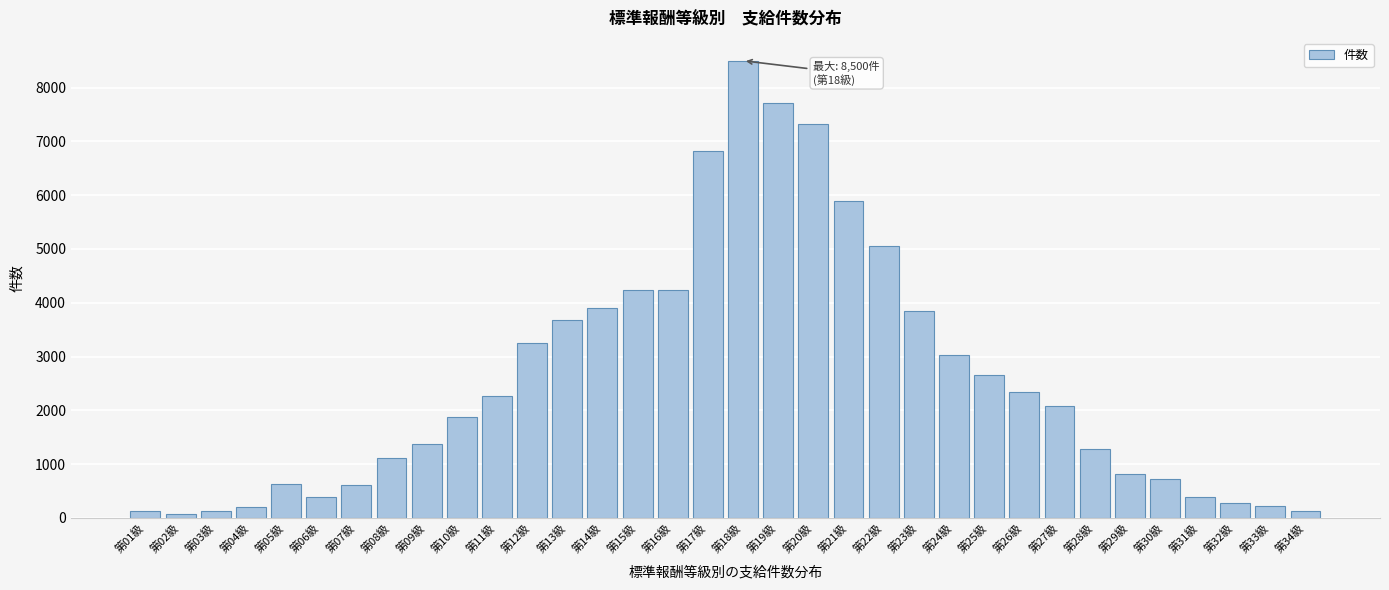

What is the greatest value displayed?

8500